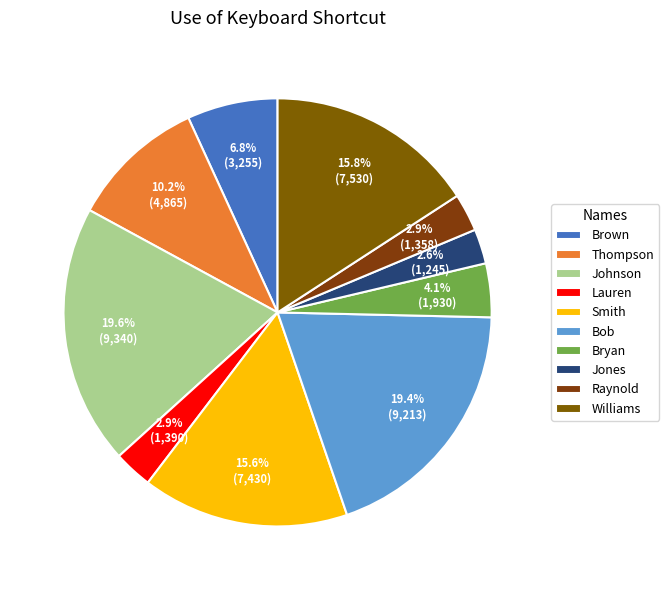

Approximately how many times larger is the value at Raynold compared to Bryan?

0.7